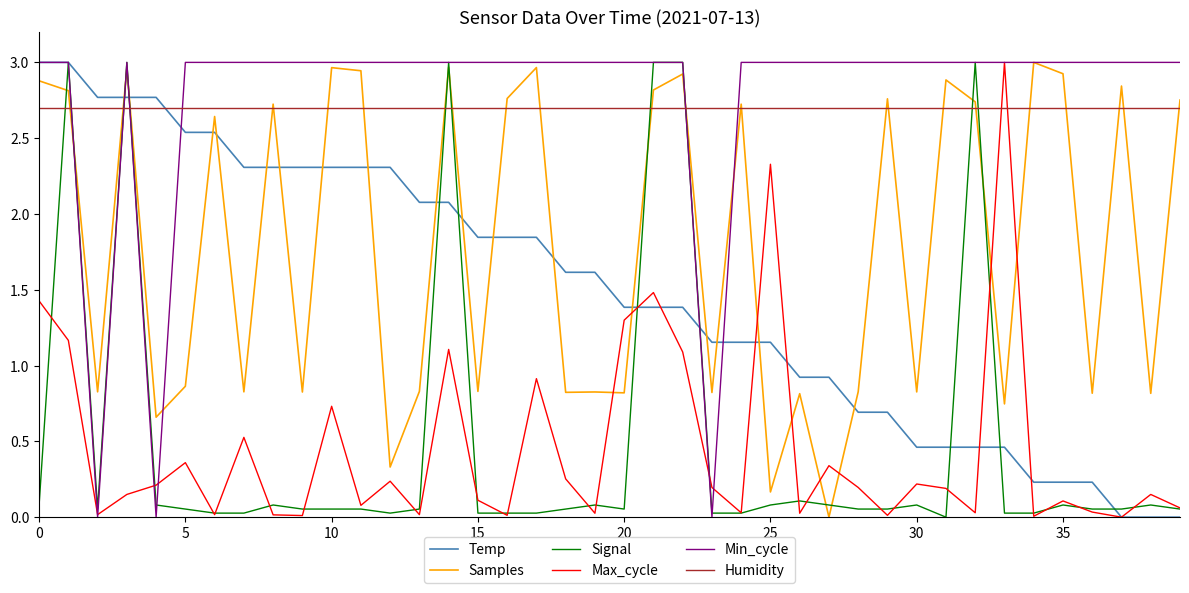

How many times do Humidity and Signal cross each other?

10